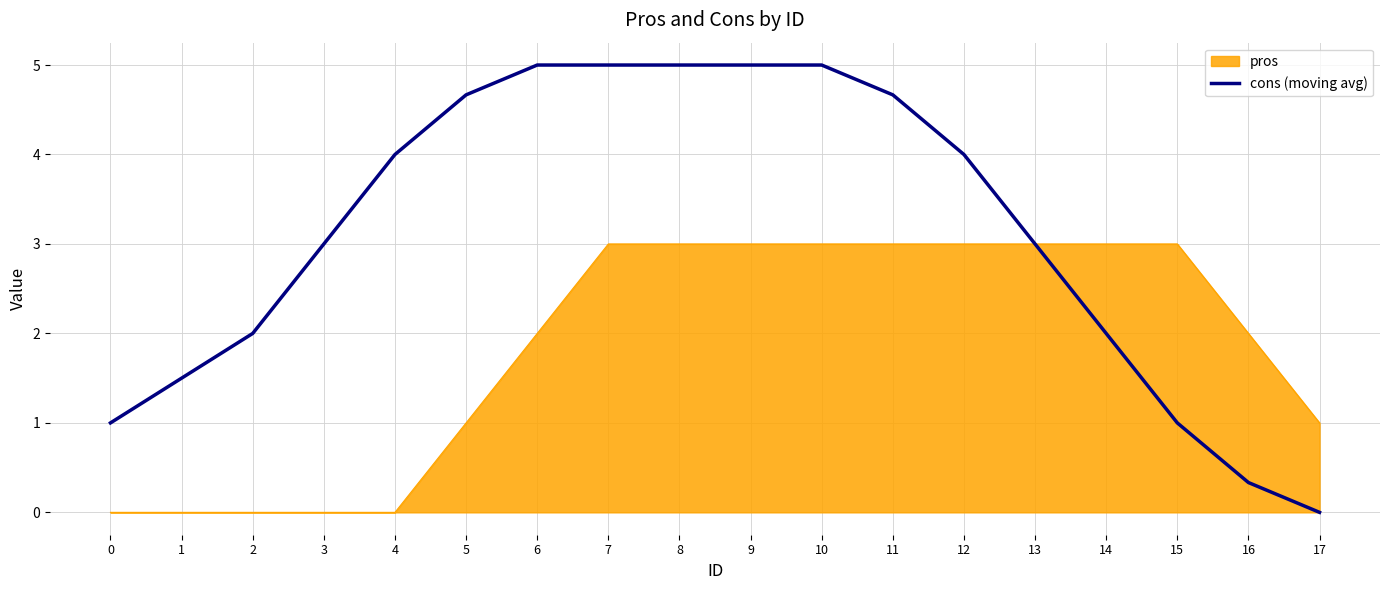

Is it true that pros equals -1.8 at 4?

False